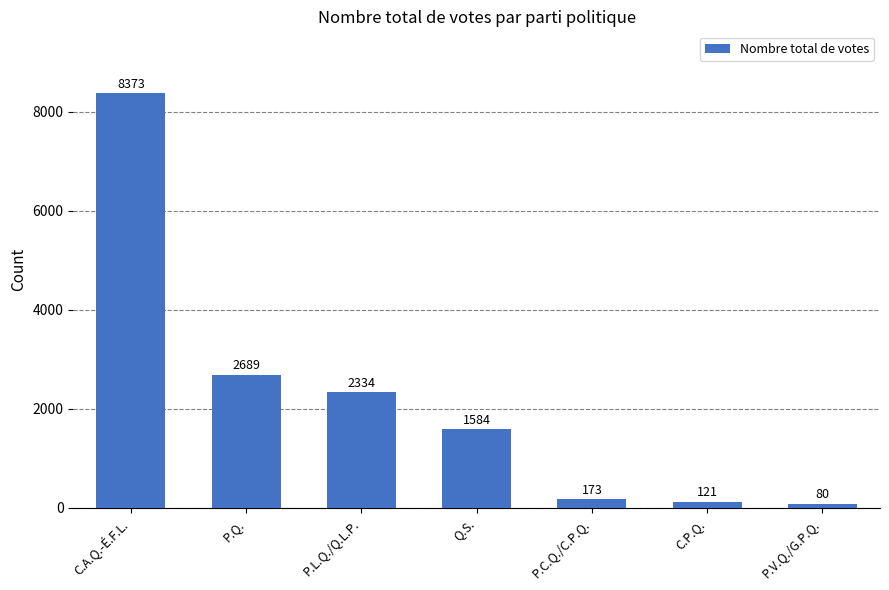

How many values are below 1584?

3